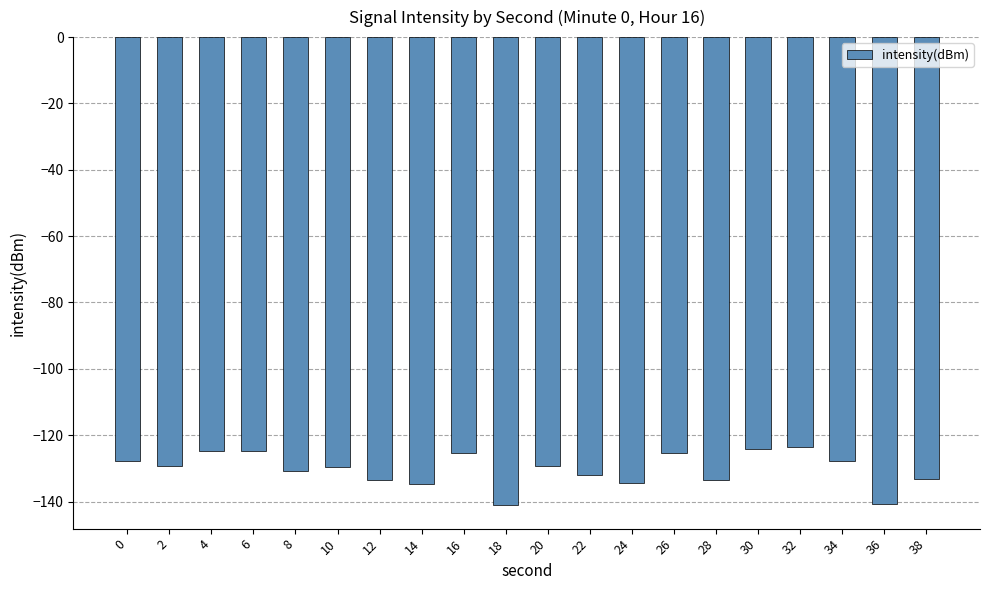

Between 10 and 26, which is larger?

26